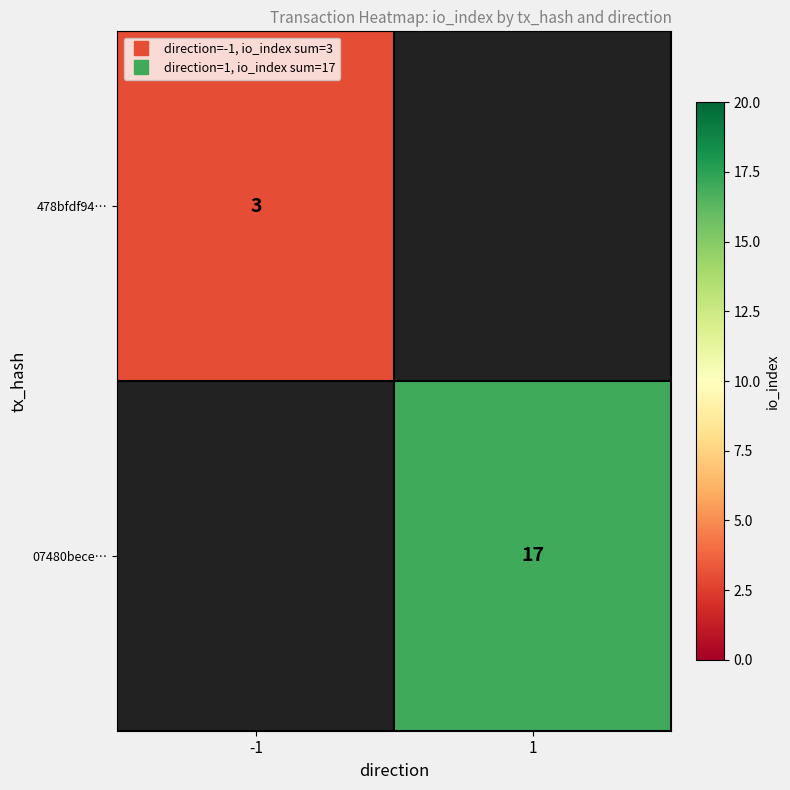

How many series are shown in this chart?

2